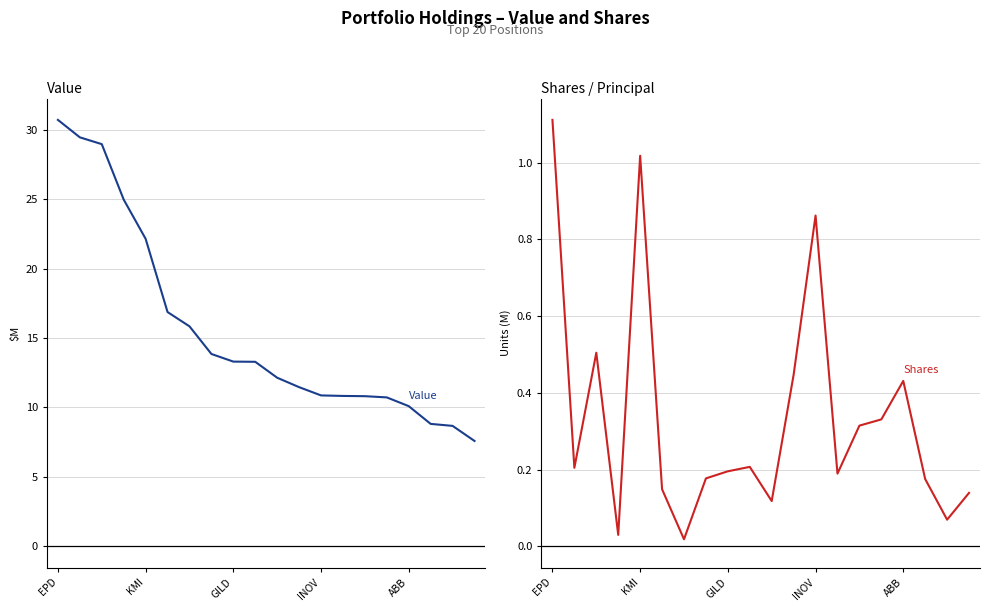

Which series has the widest spread of values?

Value (M)